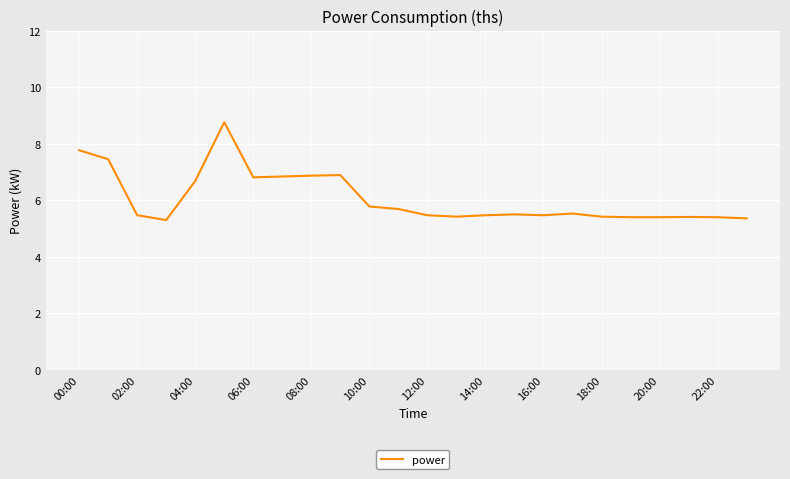

What is the maximum value shown in the chart?

8.8